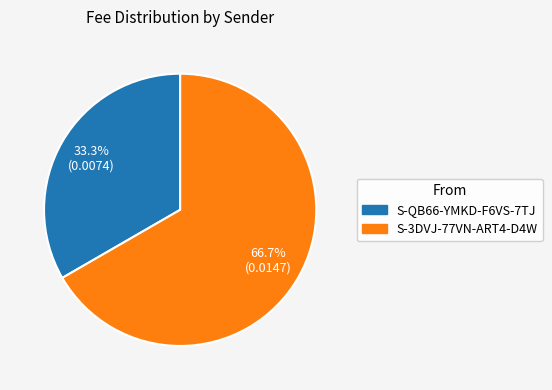

Is there any slice that represents more than half of the pie?

Yes